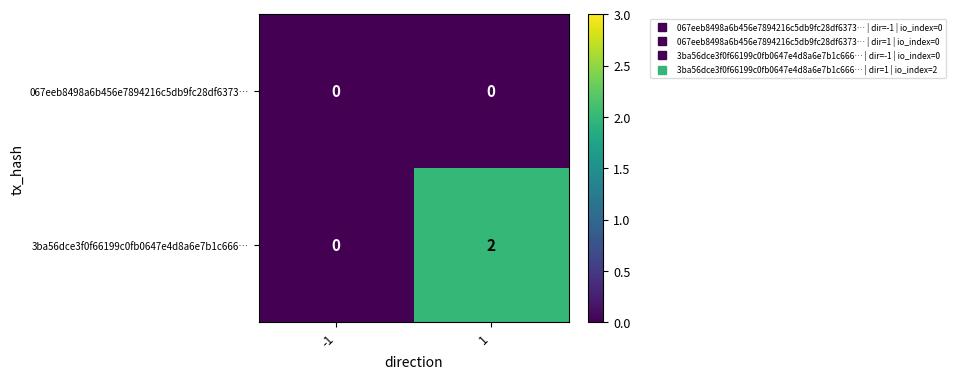

Rank the series at 1 from lowest to highest value.

067eeb8498a6b456e7894216c5db9fc28df6373…, 3ba56dce3f0f66199c0fb0647e4d8a6e7b1c666…